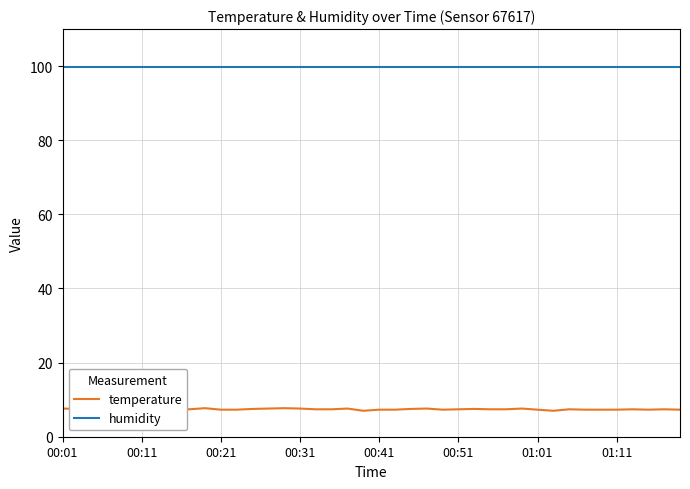

True or false: temperature and humidity intersect in this chart.

False